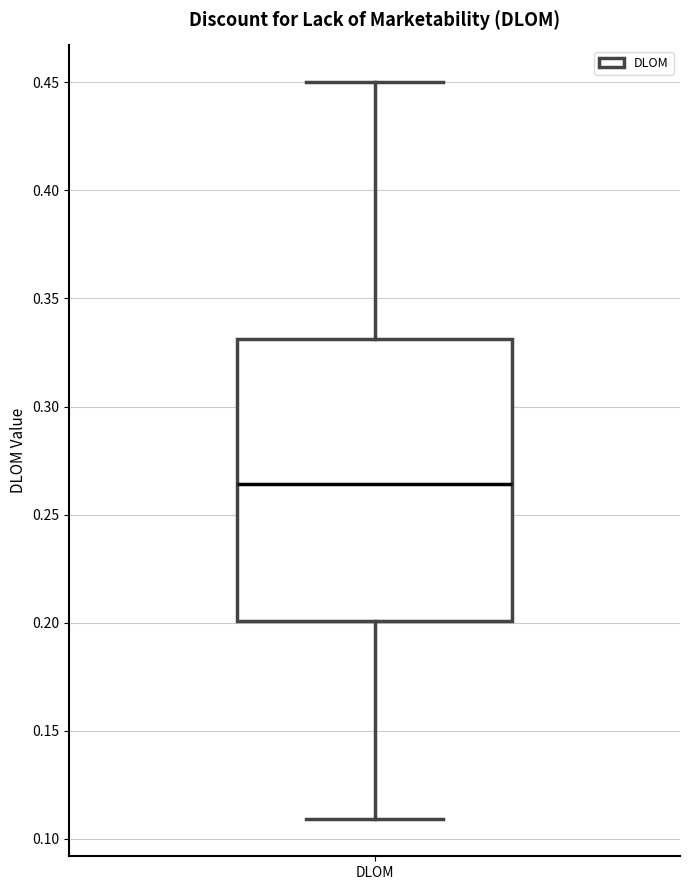

Read this box plot against the y-axis: the position of the median line, the range covered by the box, and the ends of both whiskers. The values are not printed on the chart, so give them approximately, as read against the axis.

median 0.265, box 0.200 to 0.330, whiskers 0.110 to 0.450